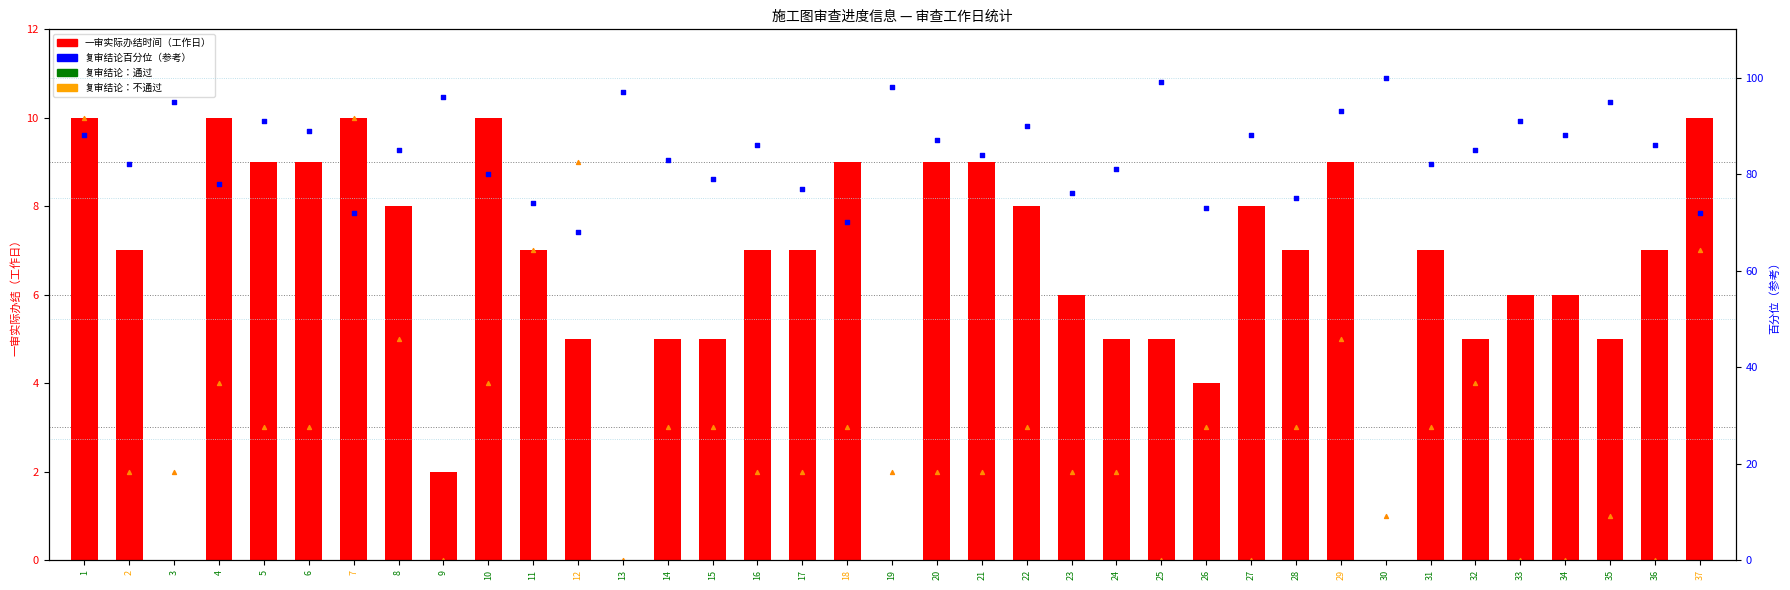

At how many categories does at least one series exceed 49?

37